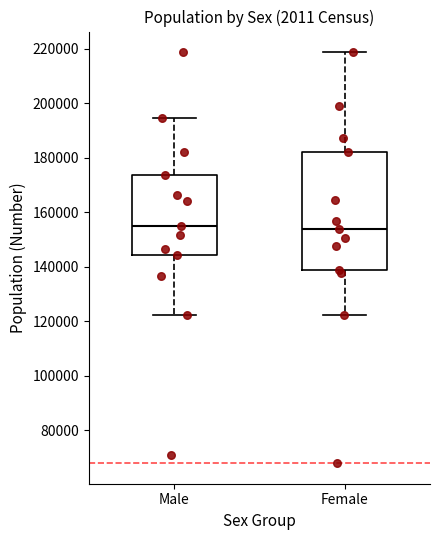

Comparing the boxes themselves (not the whiskers), which one is the tallest?

Female